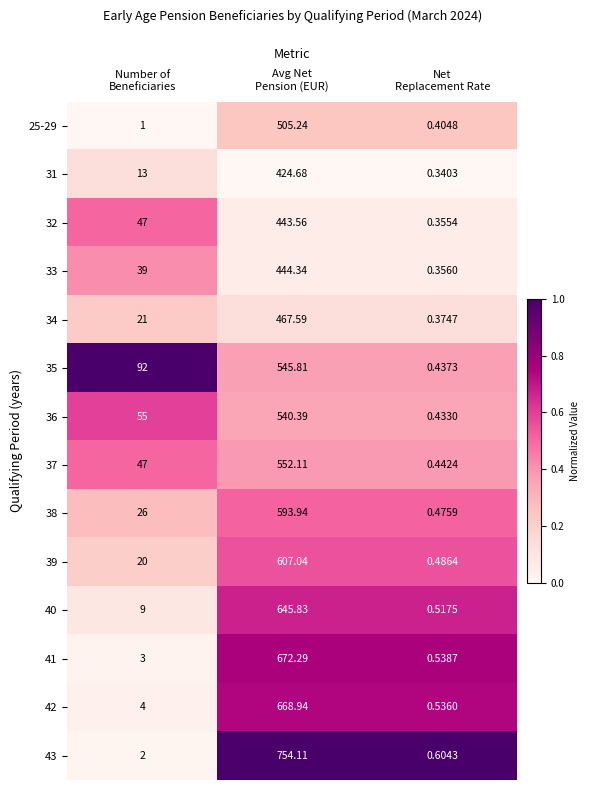

How many data points does each series have?

3